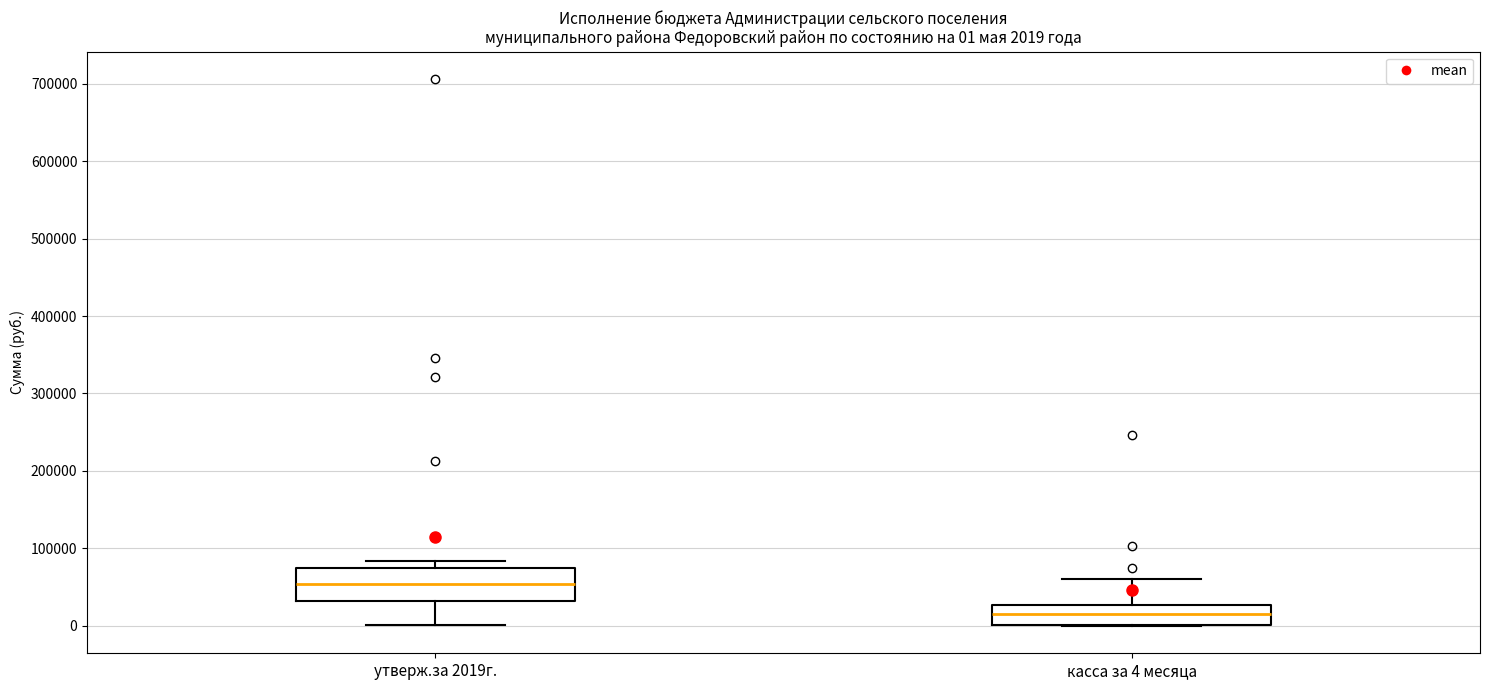

Comparing the boxes themselves (not the whiskers), which one is the tallest?

утверж.за 2019г.